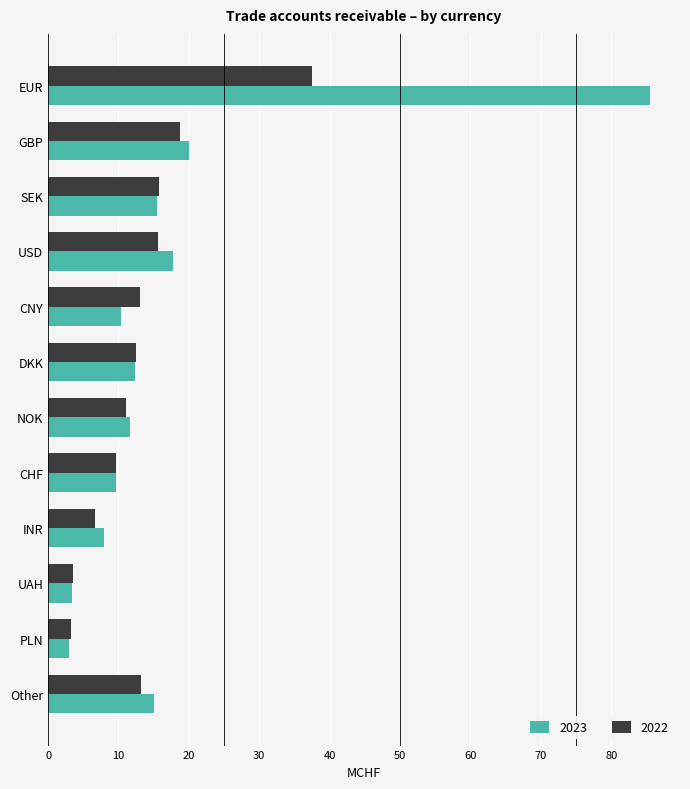

Read the 2022 value at INR.

6.6